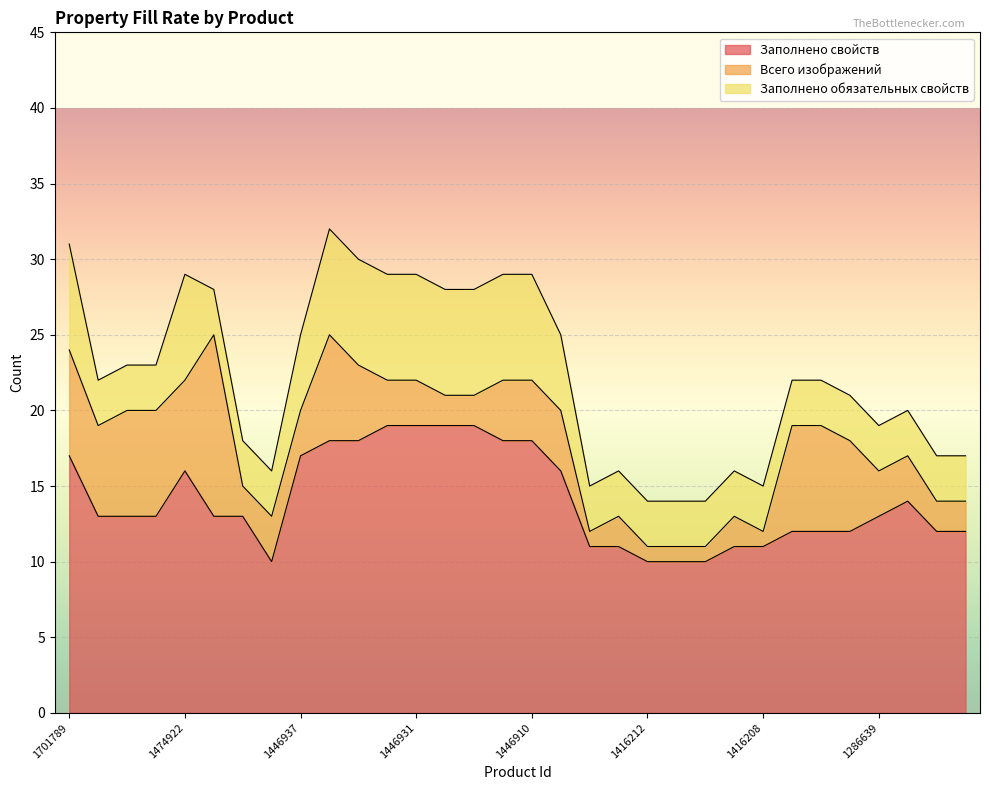

List the series in order of their peak value, lowest first.

Заполнено обязательных свойств, Всего изображений, Заполнено свойств